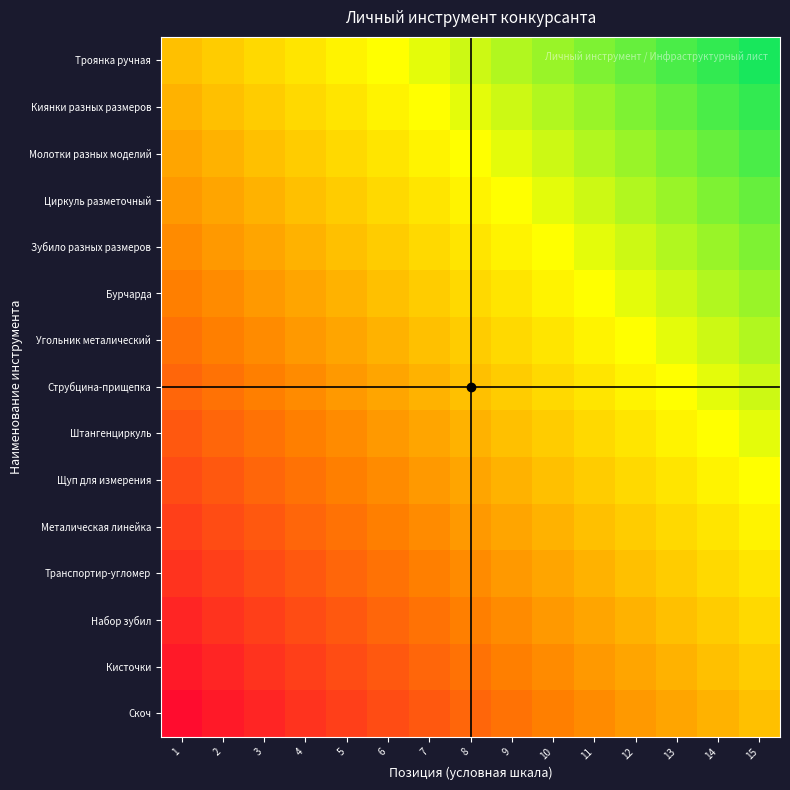

What is the spread (max minus min) of values at 5?

0.9